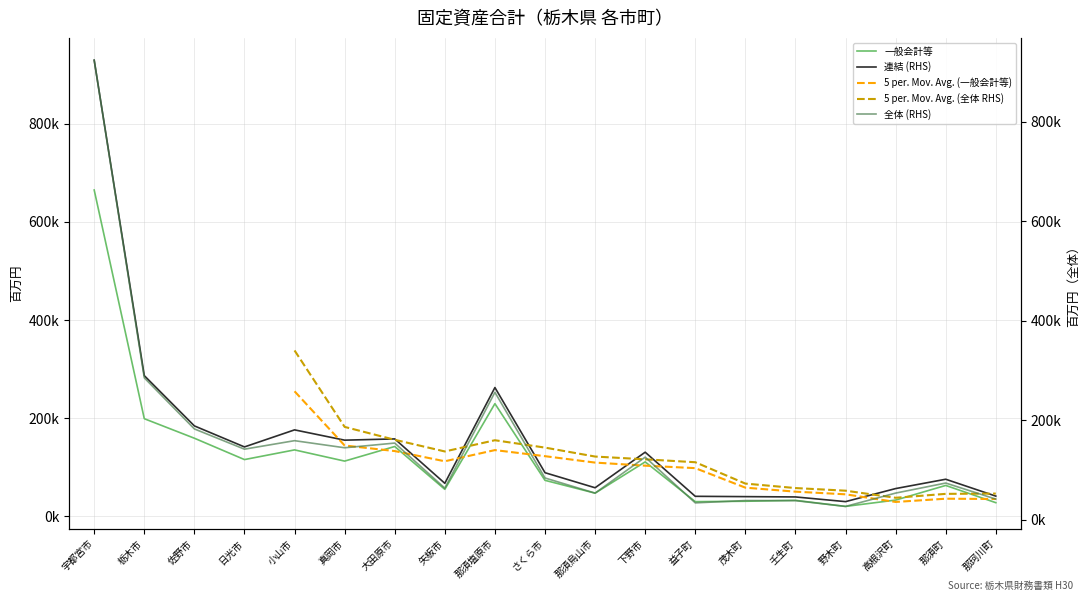

What is the value of the 連結 (RHS) point at the 16th from the left?

29927.0